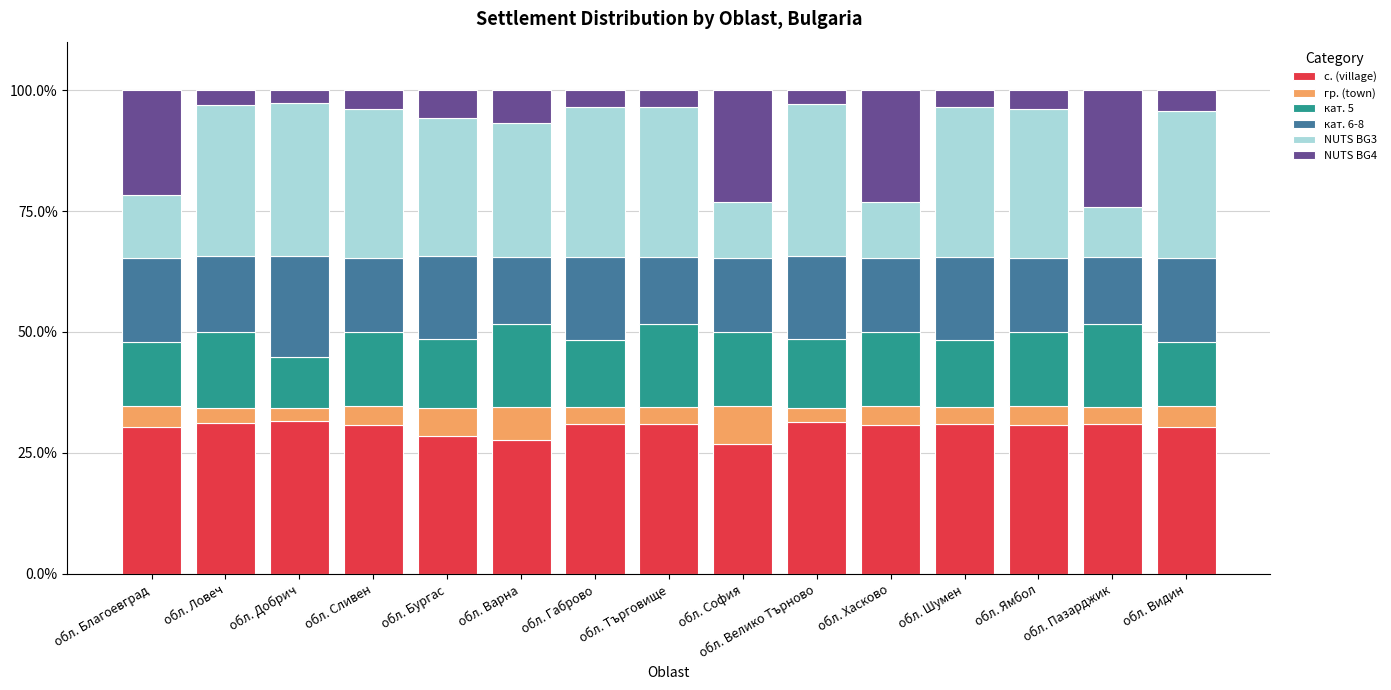

What is the total value across all series at обл. Хасково?

100.0